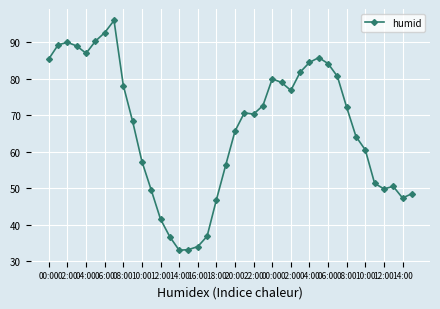

True or false: there are more than 2 points higher than both neighbors.

True